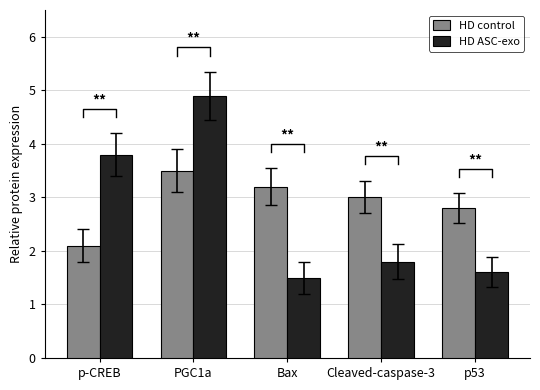

List the series in order of their overall mean, highest first.

HD control, HD ASC-exo